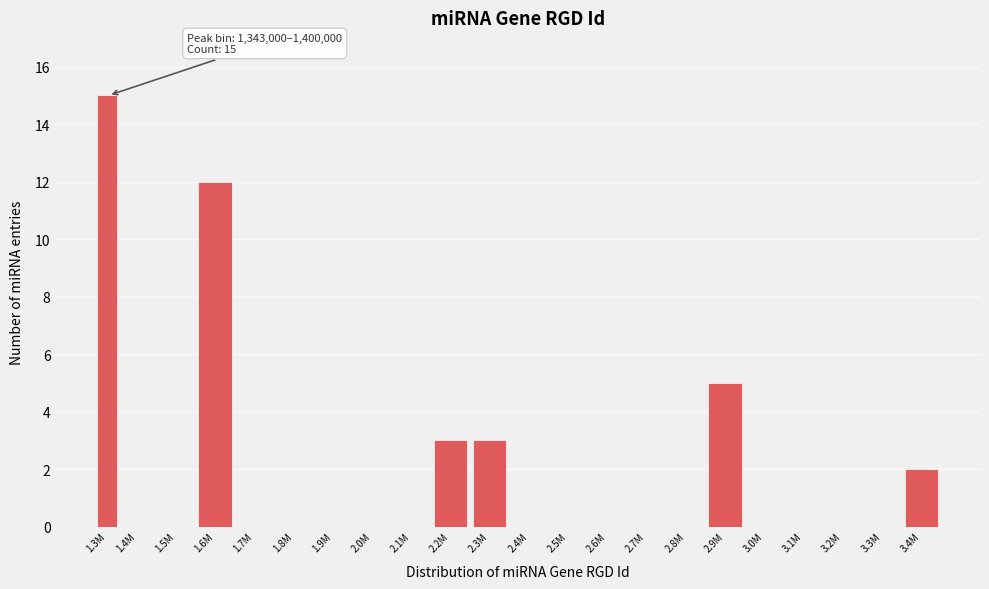

Reading right to left, extract all data points from this chart.

3.4M=2	3.3M=0	3.2M=0	3.1M=0	3.0M=0	2.9M=5	2.8M=0	2.7M=0	2.6M=0	2.5M=0	2.4M=0	2.3M=3	2.2M=3	2.1M=0	2.0M=0	1.9M=0	1.8M=0	1.7M=0	1.6M=12	1.5M=0	1.4M=0	1.3M=15